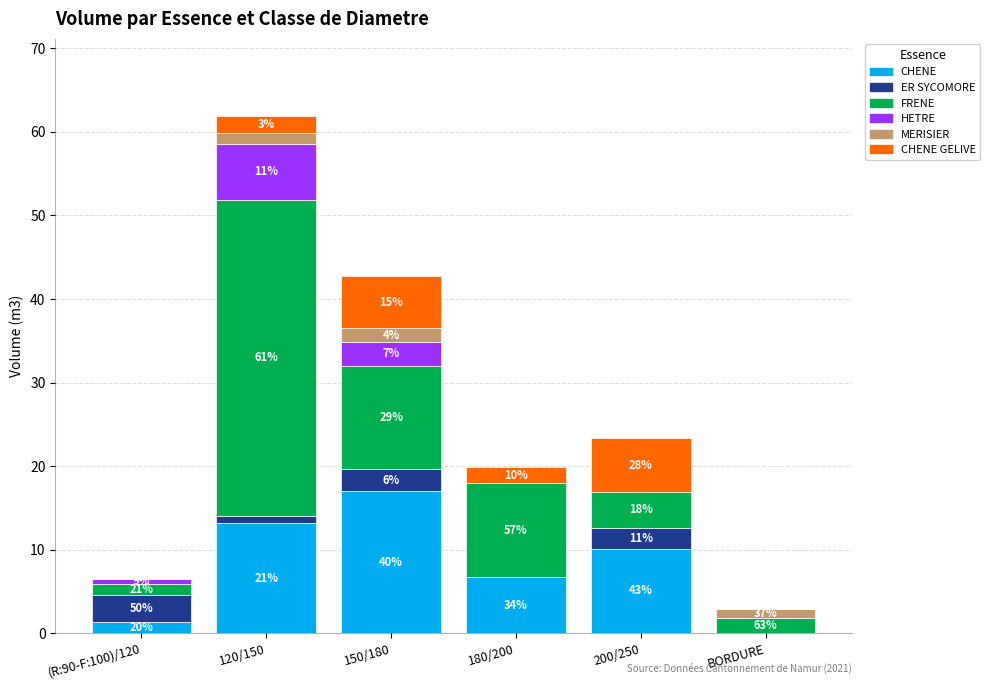

What are all the series names shown in the legend?

CHENE, ER SYCOMORE, FRENE, HETRE, MERISIER, CHENE GELIVE